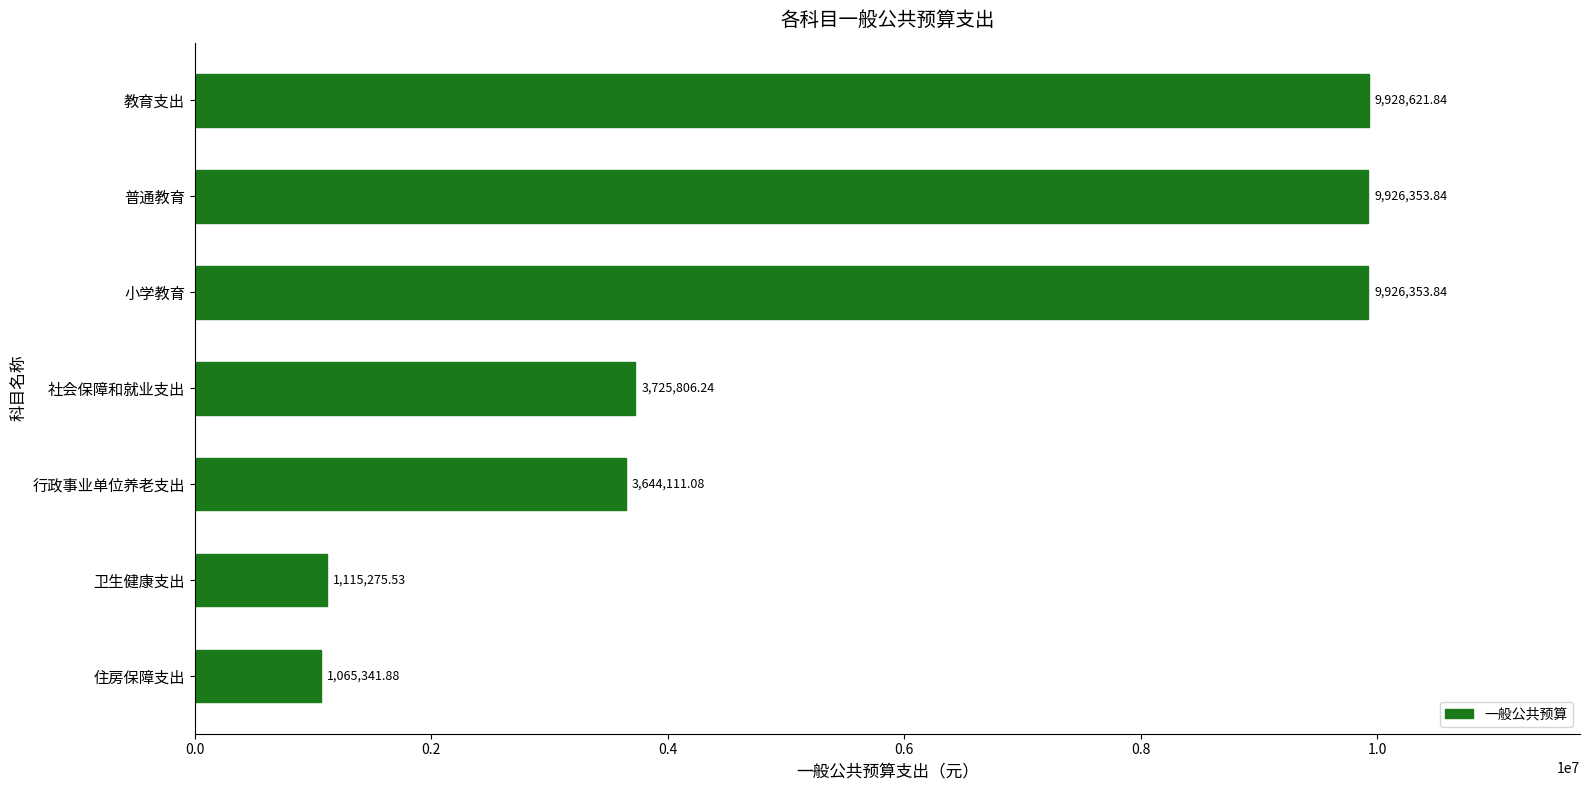

What is the change in value from 普通教育 to 行政事业单位养老支出?

-6282242.8